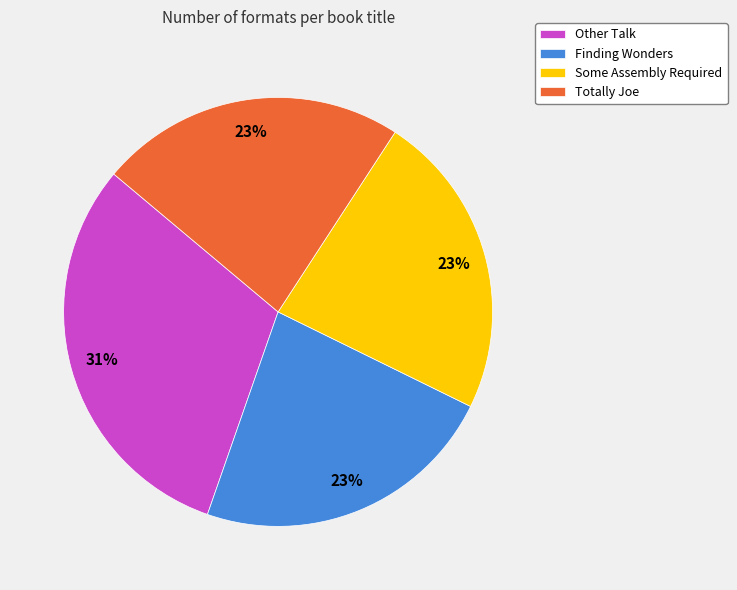

What is the largest slice in the pie chart?

Other Talk